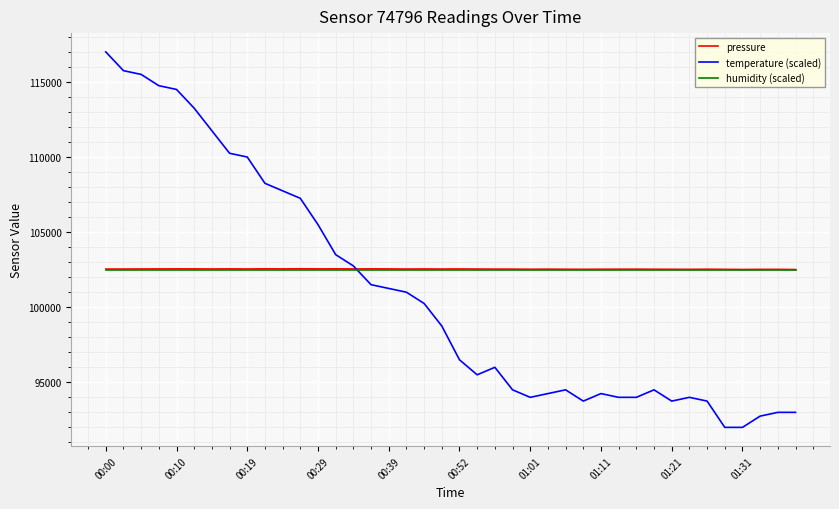

Which series has the largest range (max minus min)?

temperature (scaled)